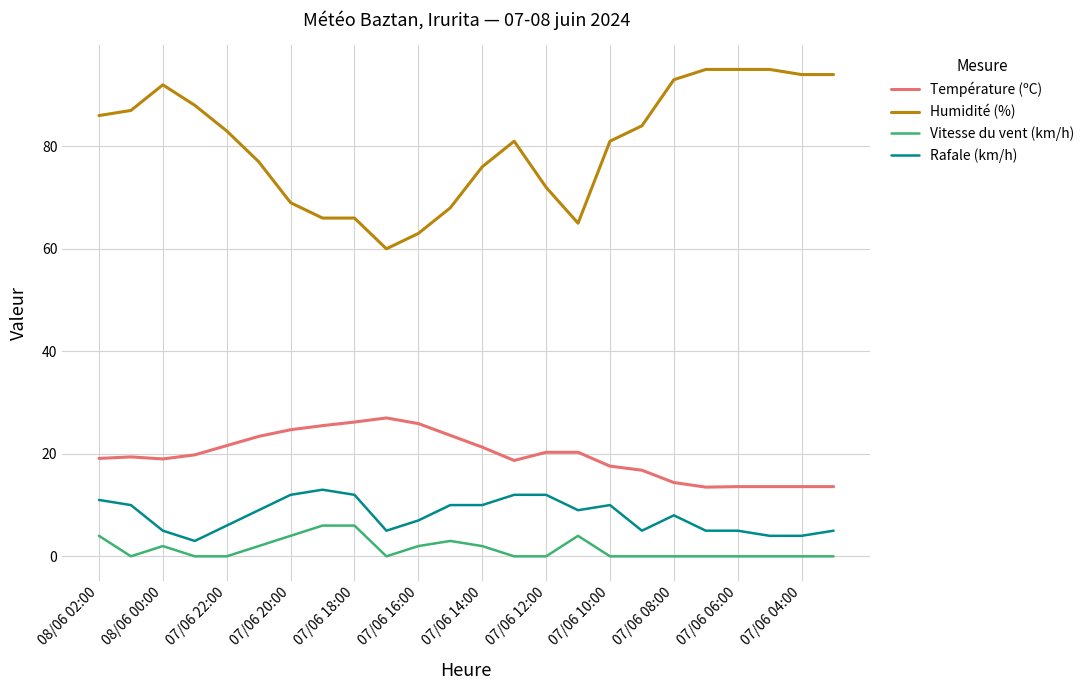

Rank the series by their maximum value, from lowest to highest.

Vitesse du vent (km/h), Rafale (km/h), Température (ºC), Humidité (%)